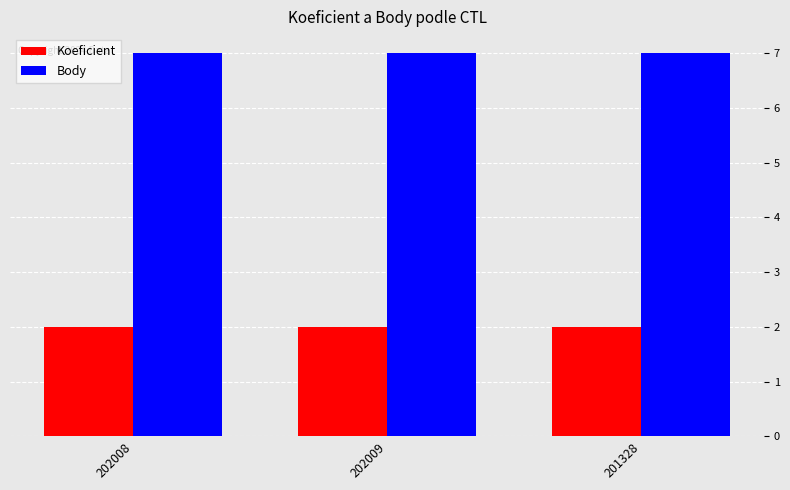

What is the maximum value for Body?

7